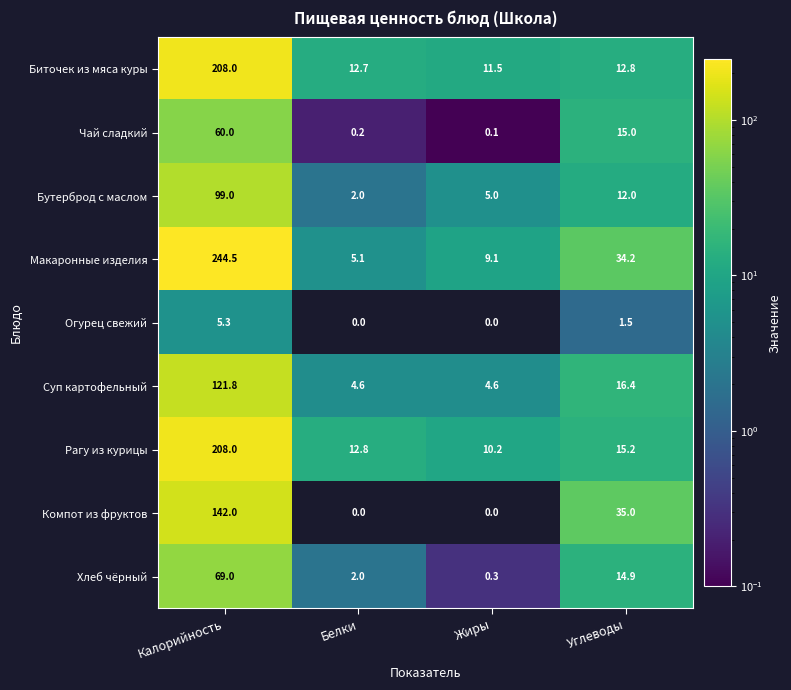

Between Калорийность and Углеводы, which series saw the biggest shift?

Макаронные изделия